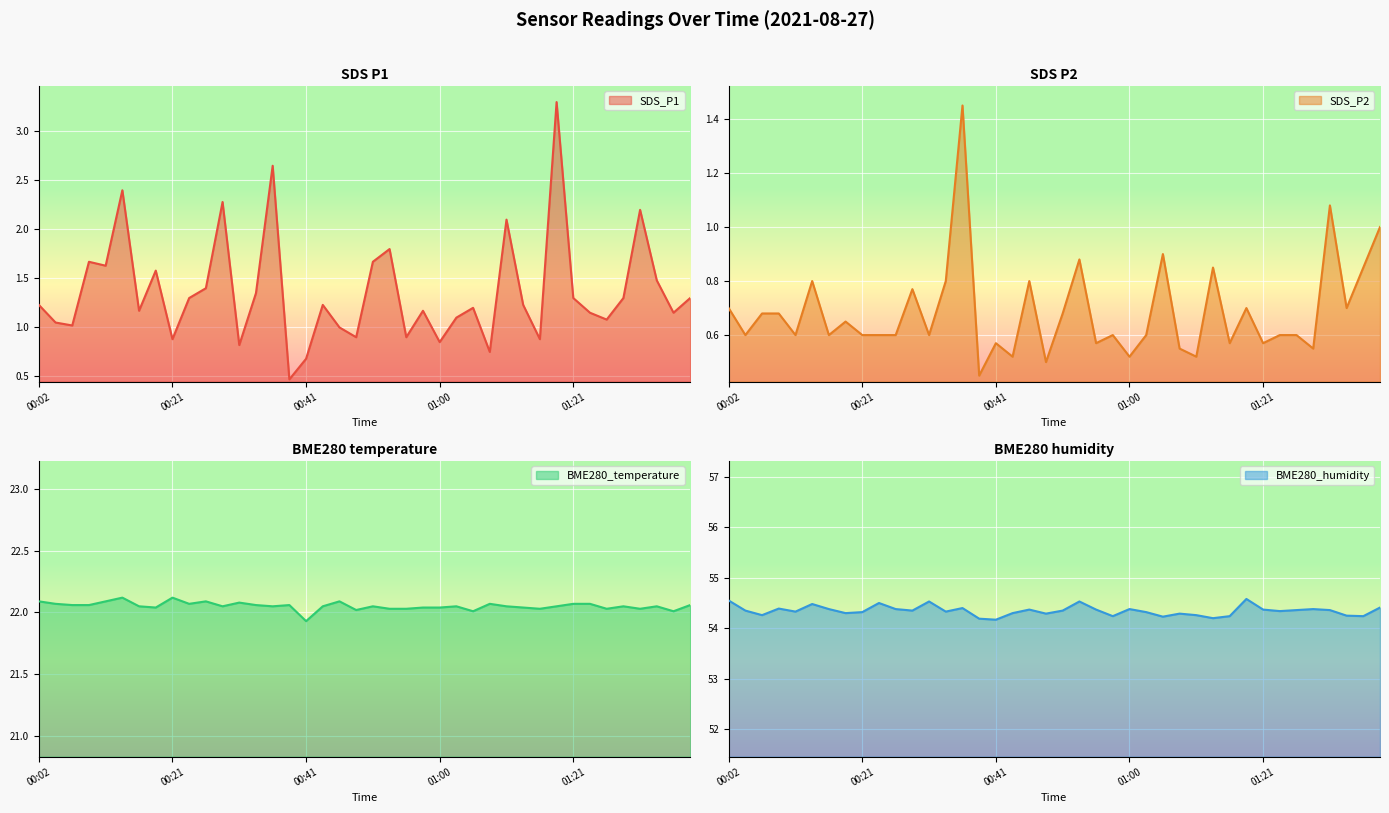

What is the lowest value of the BME280_temperature series?

21.9